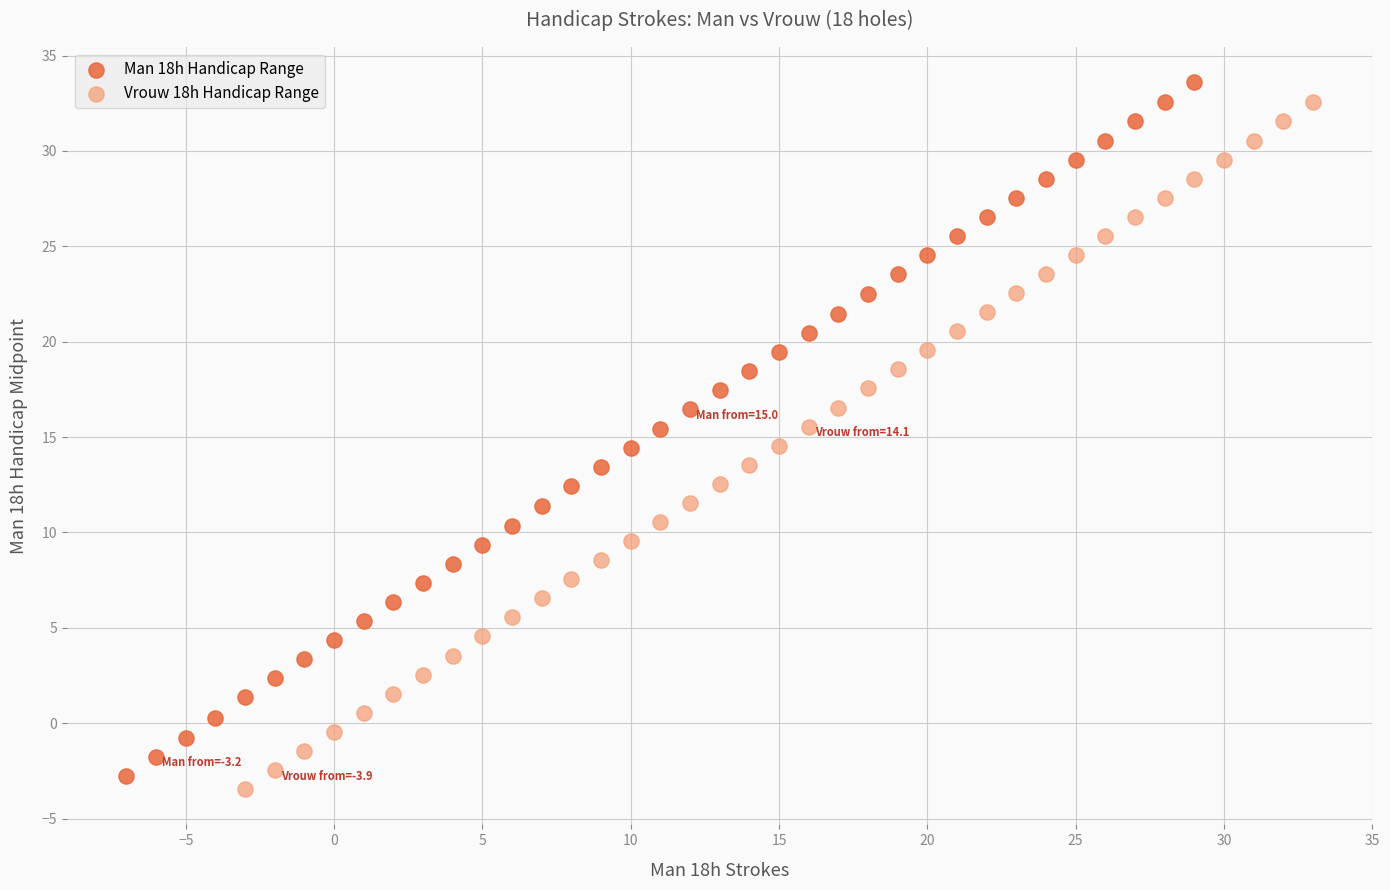

What are all the series names shown in the legend?

Man 18h Handicap Range, Vrouw 18h Handicap Range